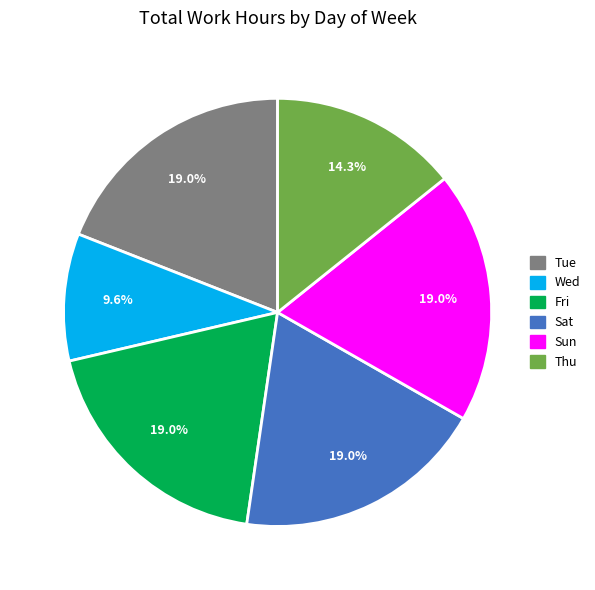

Is there a majority slice in this chart?

No